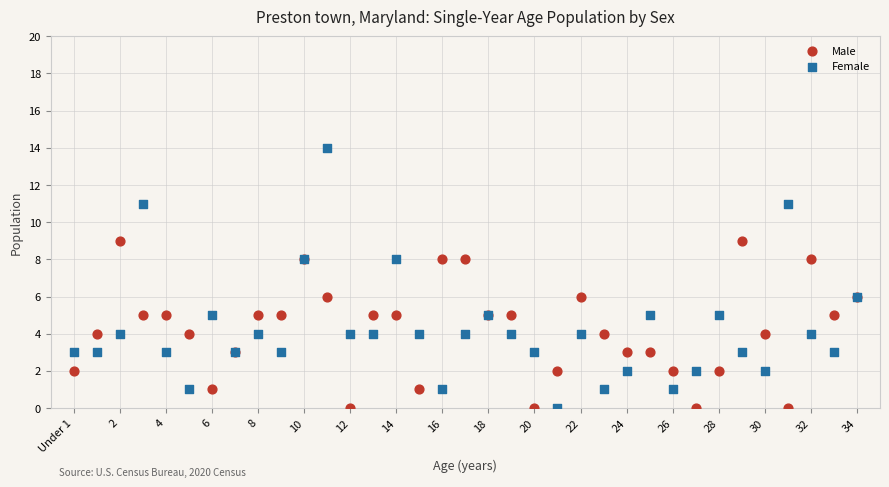

Which series contains the highest Y value?

Female